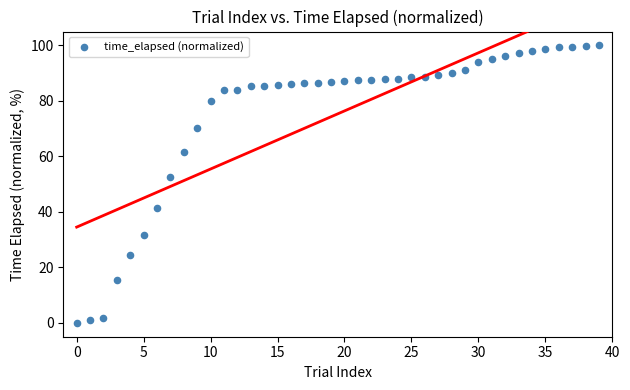

What Y value in the scatter plot is closest to 50?

52.6